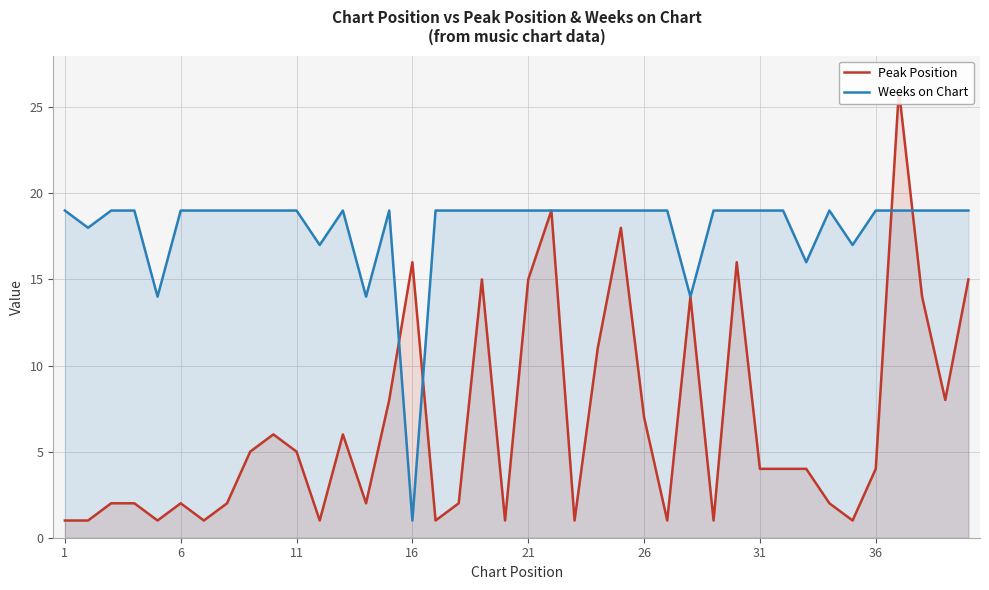

List the series in order of their peak value, highest first.

Peak Position, Weeks on Chart